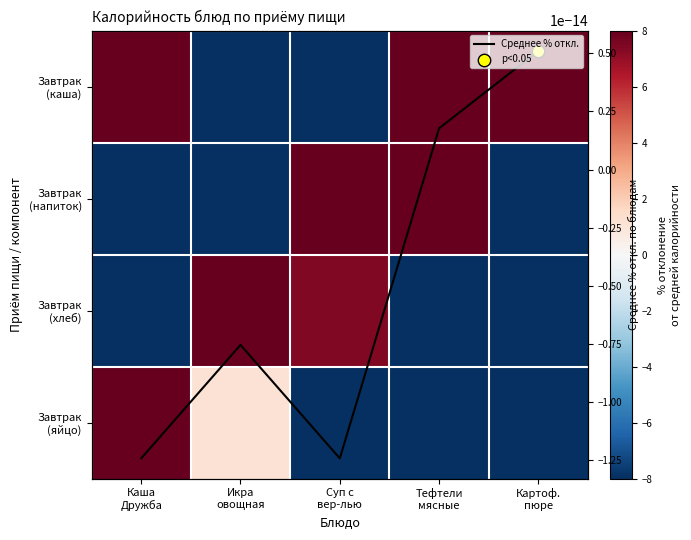

Which series changed the most between Икра овощная and Тефтели мясные?

Завтрак (хлеб)